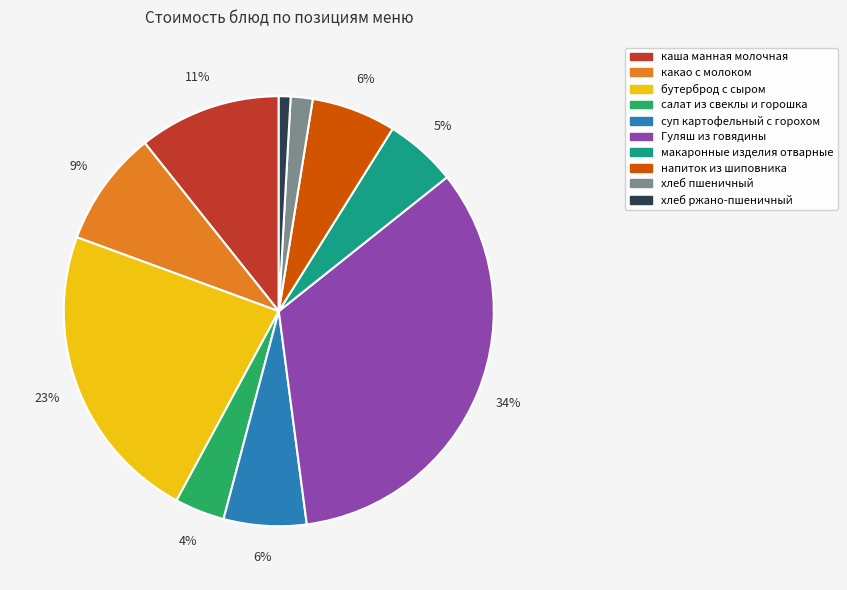

Is the sum of хлеб пшеничный and Гуляш из говядины greater than half?

No